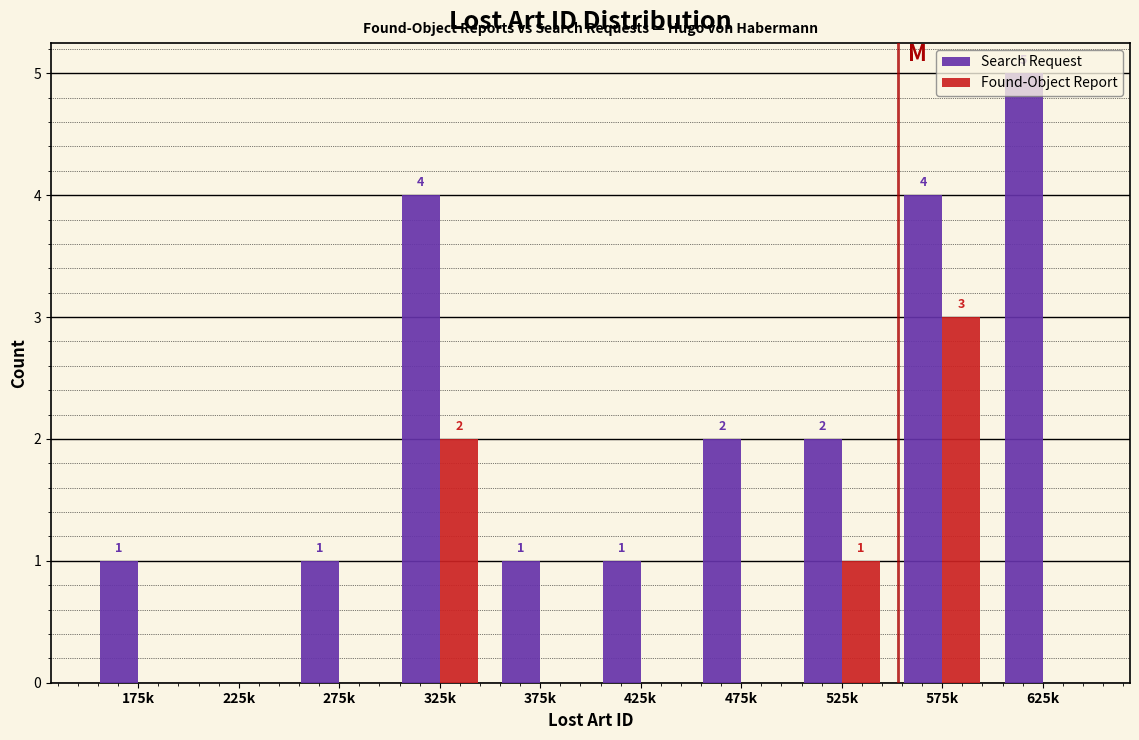

Between 225k and 625k, which series saw the biggest shift?

Search Request